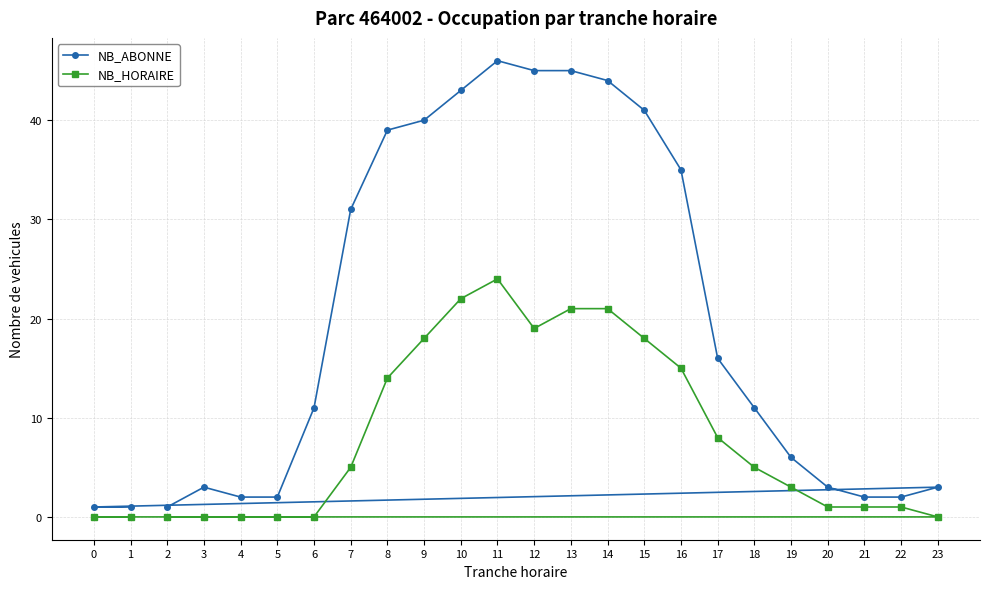

How many lines are shown in the chart?

2